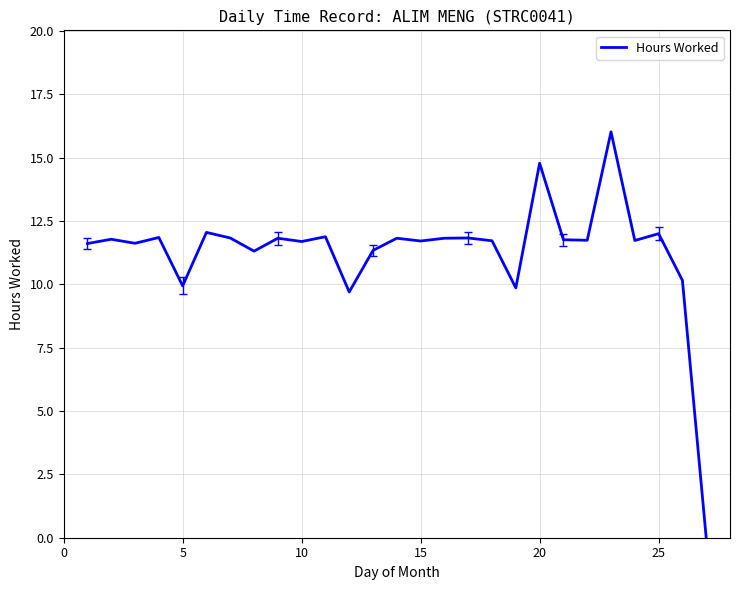

What is the greatest value displayed?

16.0